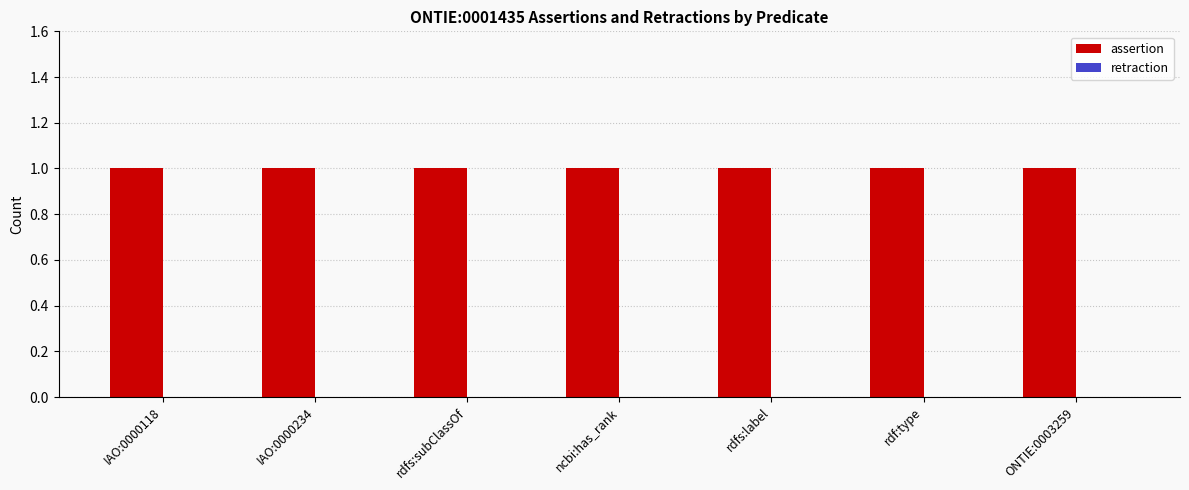

Count the number of categories in the chart.

7